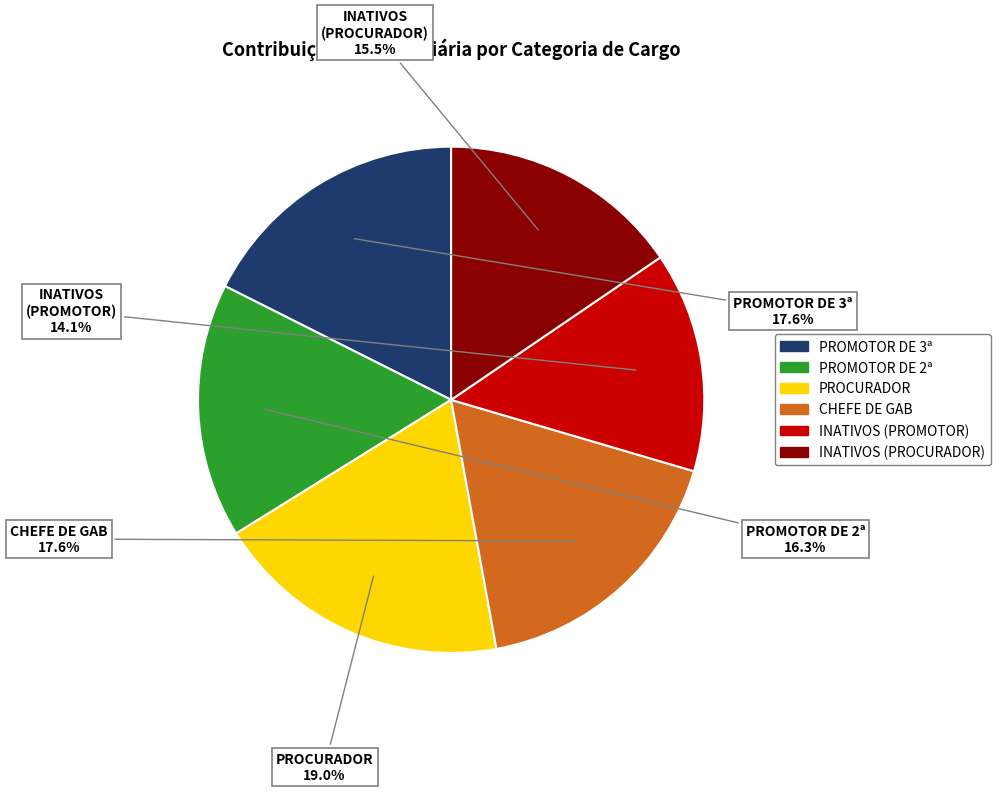

Is there a majority slice in this chart?

No